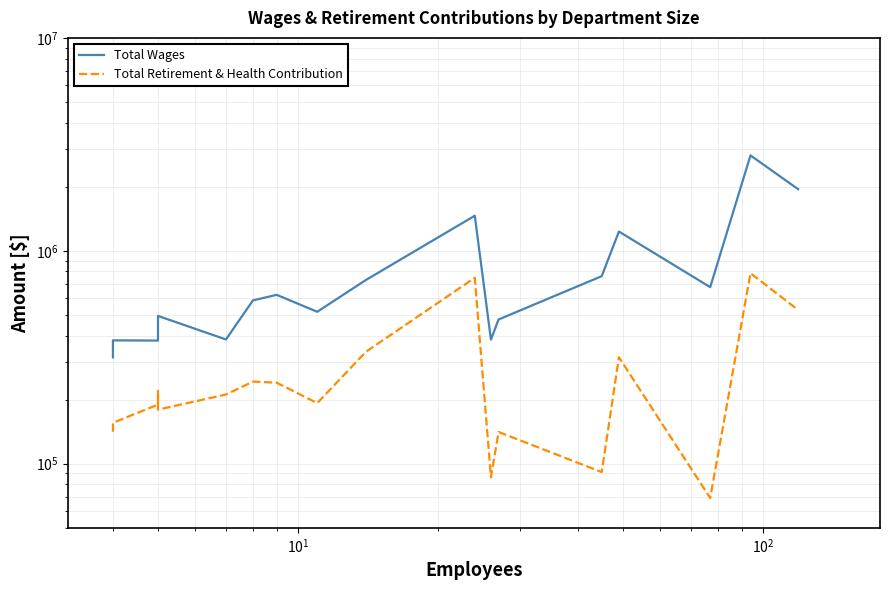

Rank the series by their average value, from lowest to highest.

Total Retirement & Health Contribution, Total Wages